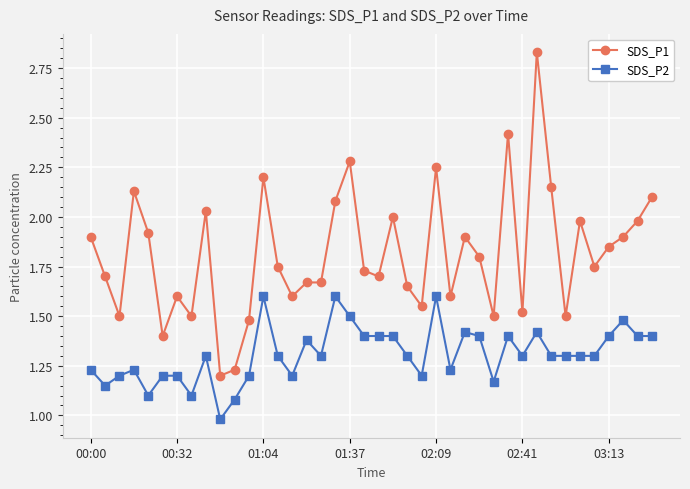

What is the minimum value shown in the chart?

1.0